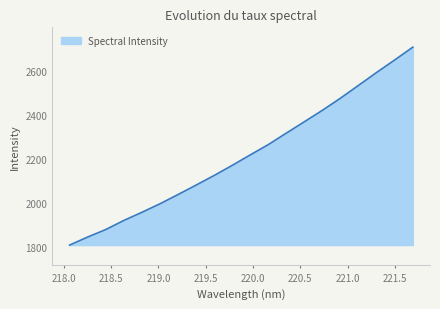

What is the minimum value shown in the chart?

1807.2